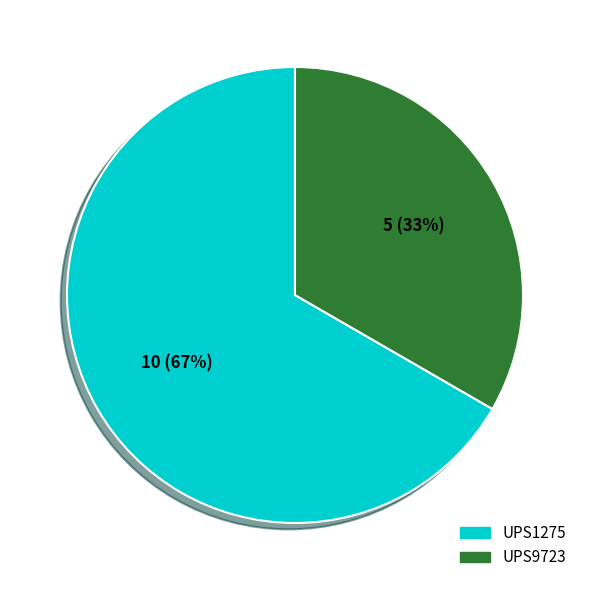

Is it true that UPS1275 is 67% of the pie?

True